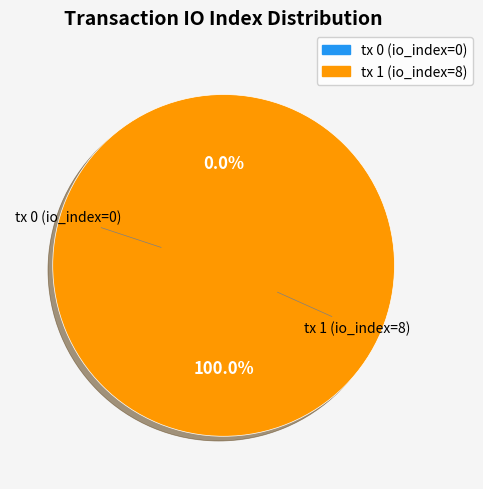

What percentage is the tx 1 (io_index=8) slice, to the nearest percent?

100%